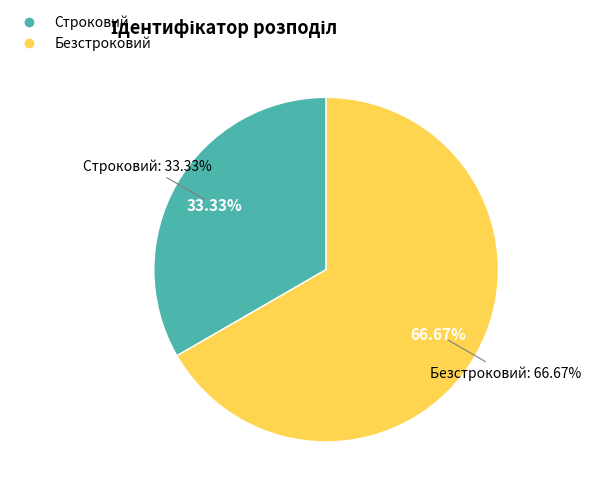

What is the majority slice?

Безстроковий